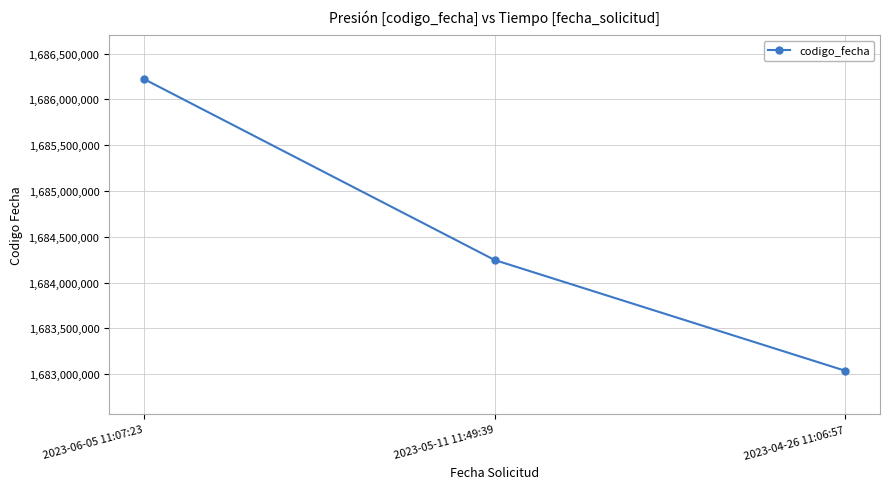

List the labels in order of value, smallest first.

2023-04-26 11:06:57, 2023-05-11 11:49:39, 2023-06-05 11:07:23